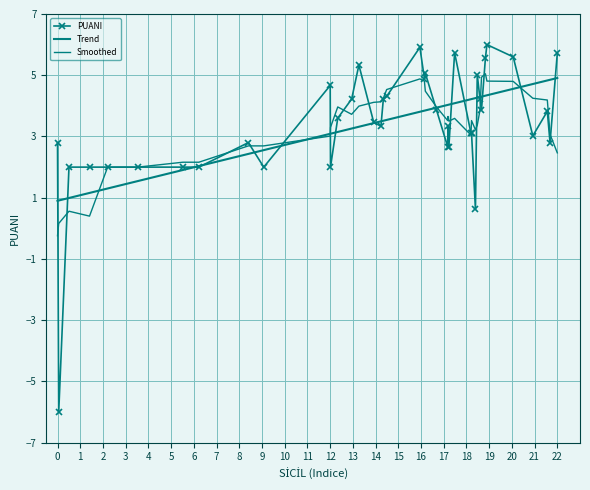

Between which two adjacent categories do PUANI and Trend first intersect?

0 and 1